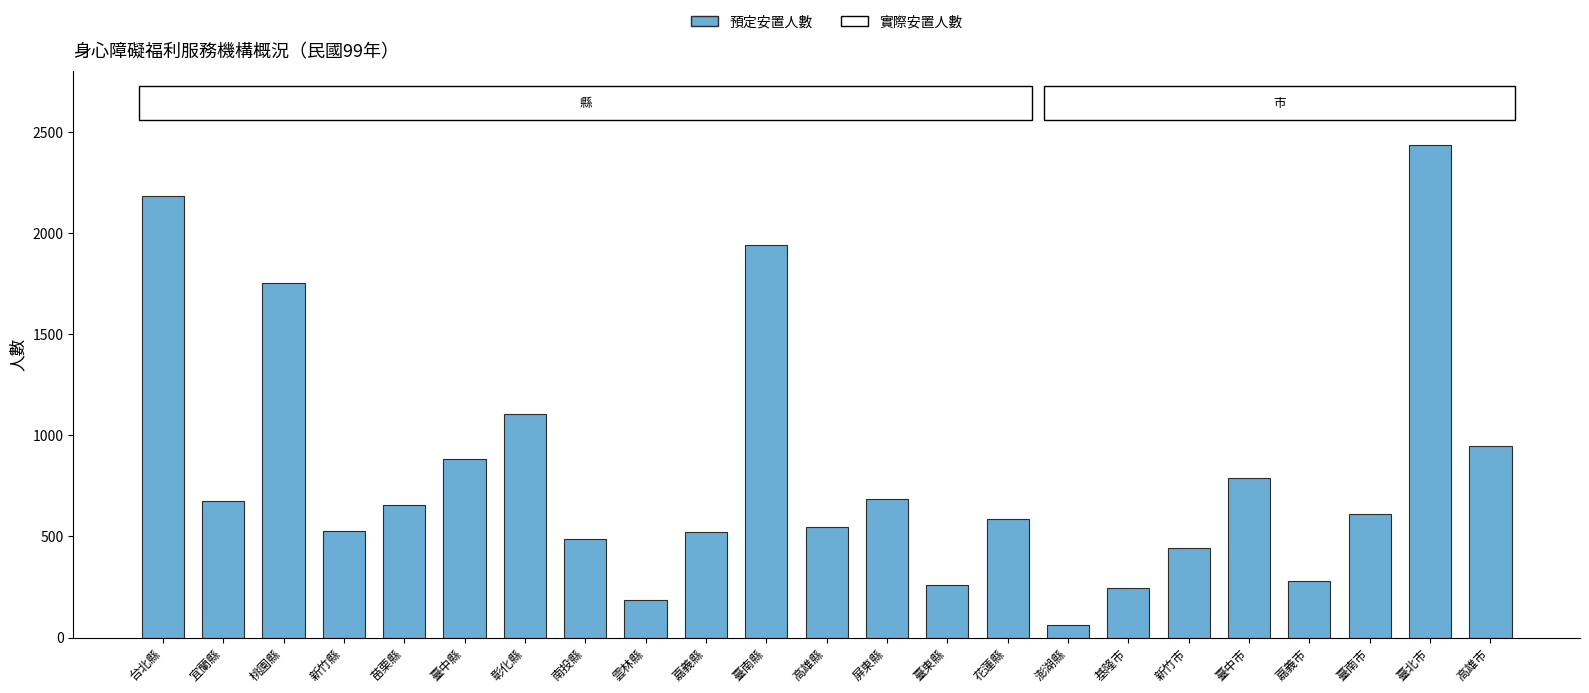

Approximately how many times larger is the value at 花蓮縣 compared to 新竹縣?

1.1